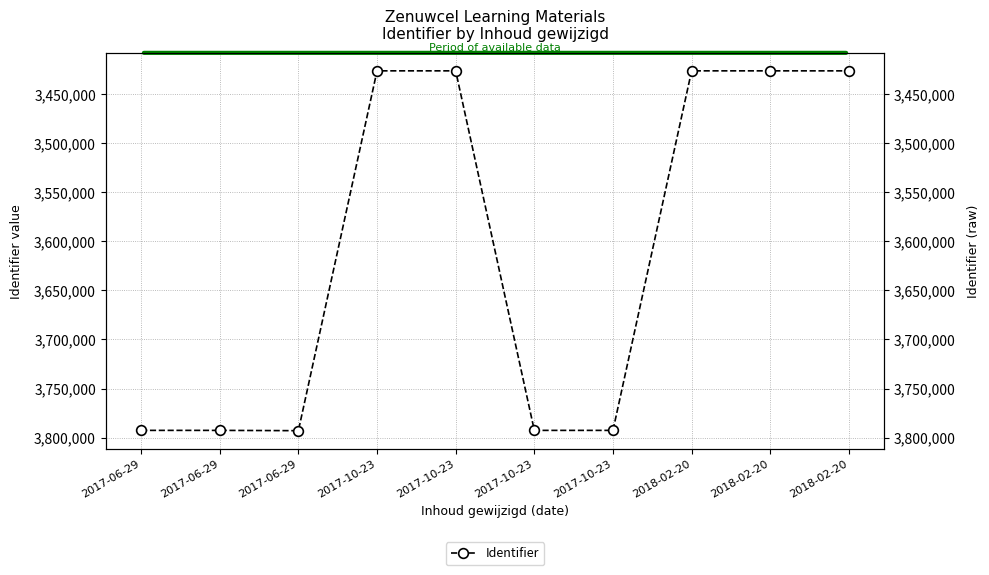

What is the difference between the maximum and minimum values?

366575